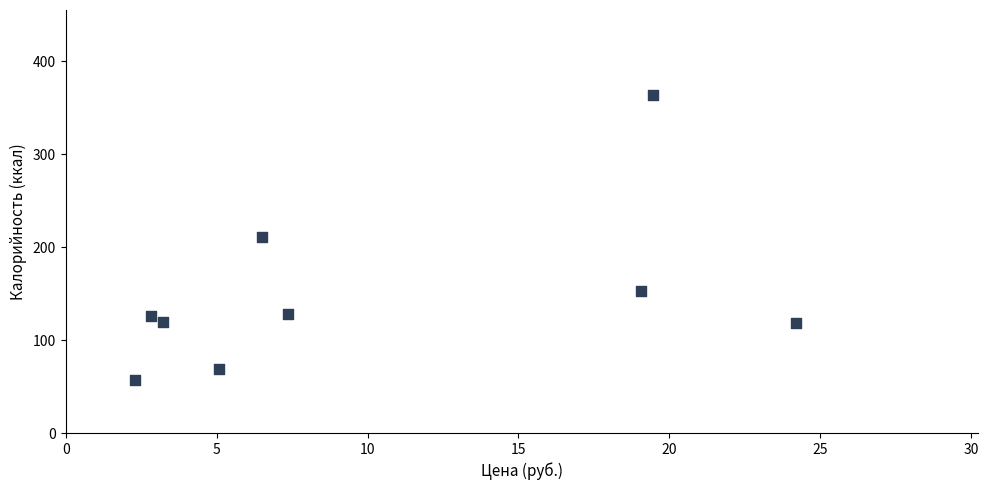

What is the range of Y values (max minus min)?

307